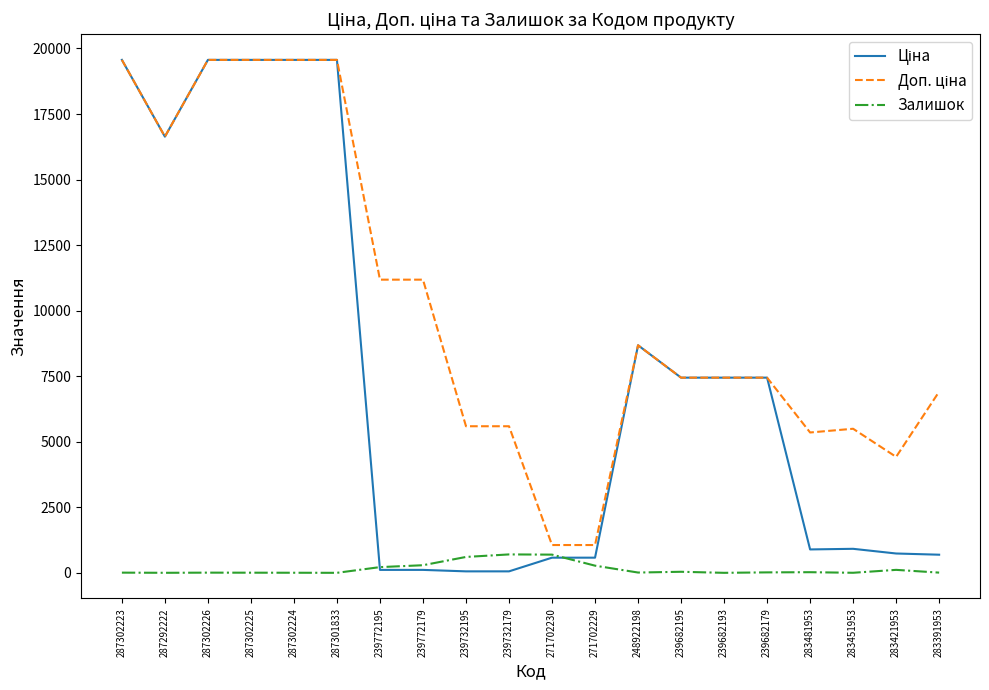

The Залишок series shows 290.0 at 239772179. True or false?

True